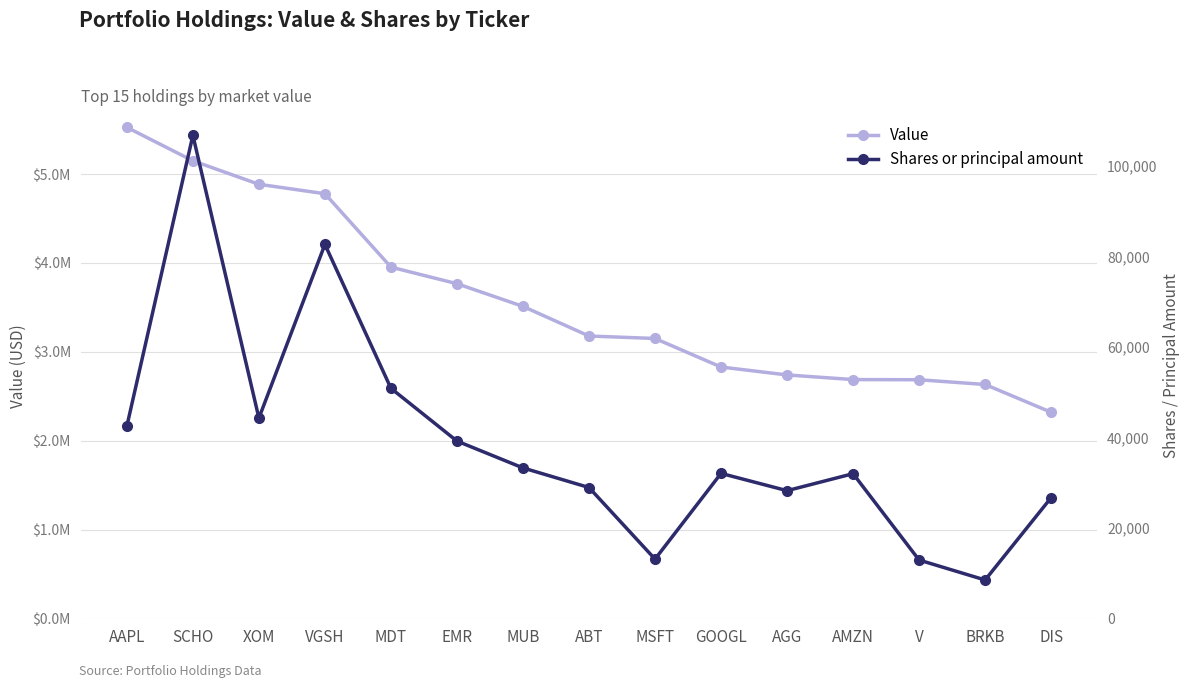

How many values in the Value series exceed 3178201?

7